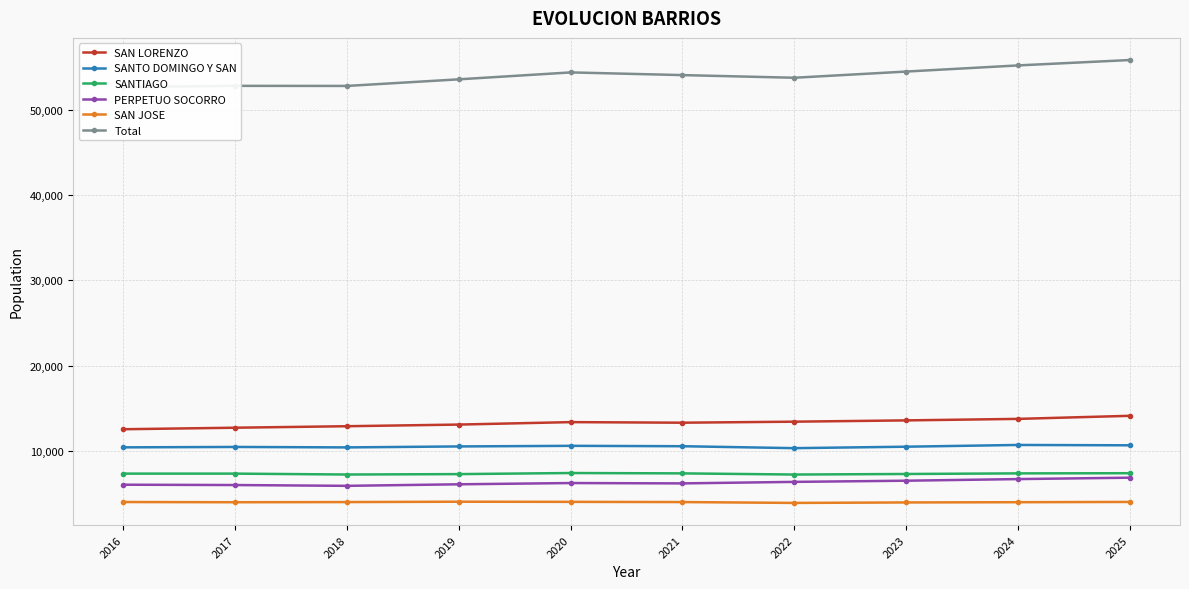

At which label does SANTO DOMINGO Y SAN first exceed 10526?

2020